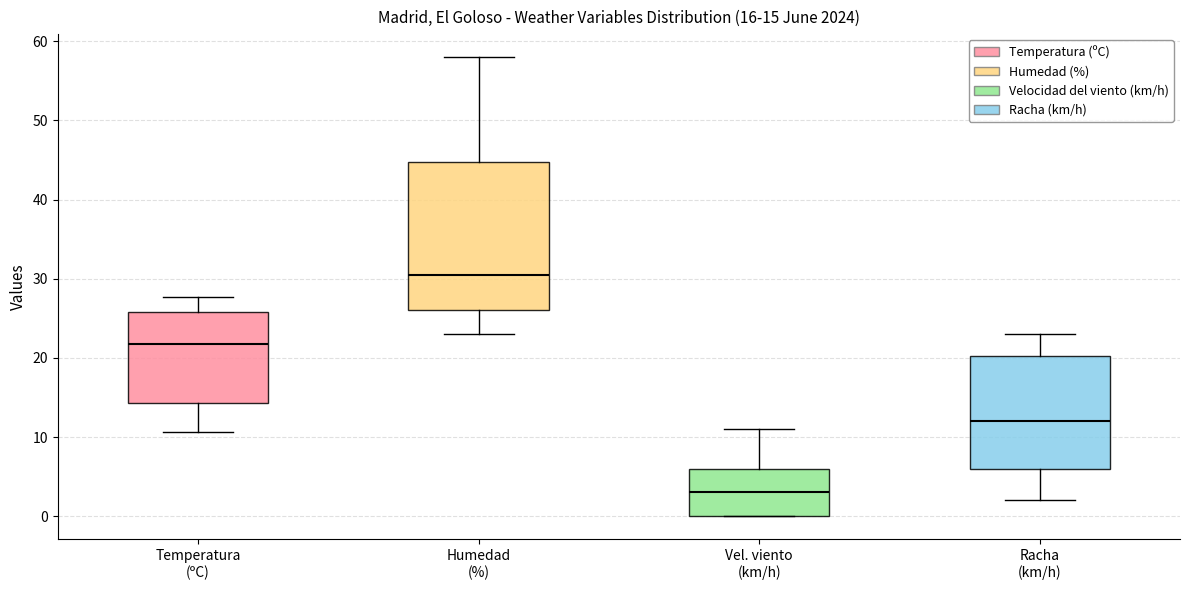

Which box is the tallest, from its lower edge to its upper edge?

Humedad (%)